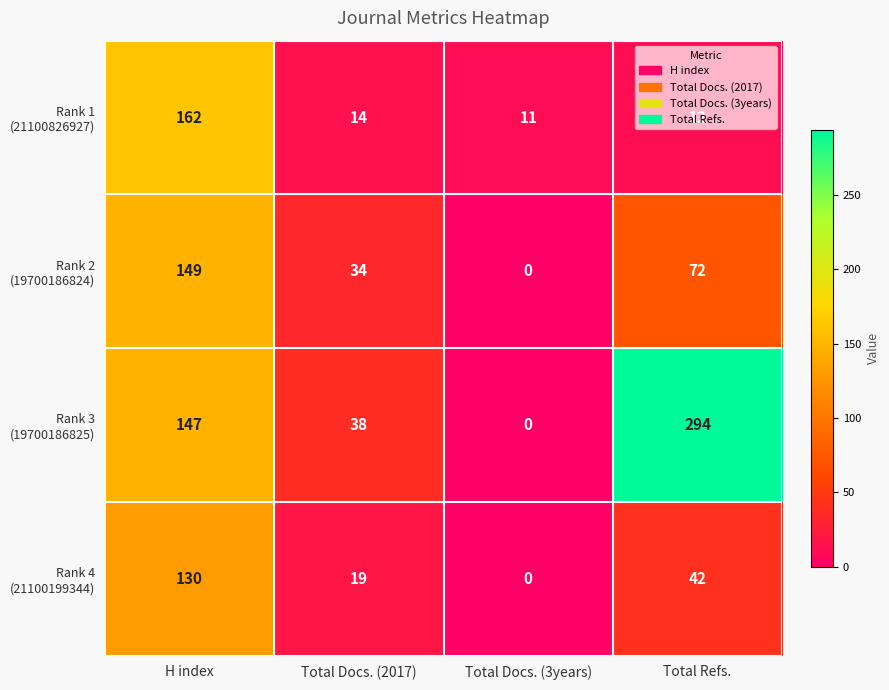

At which category is the sum across all series the highest?

H index